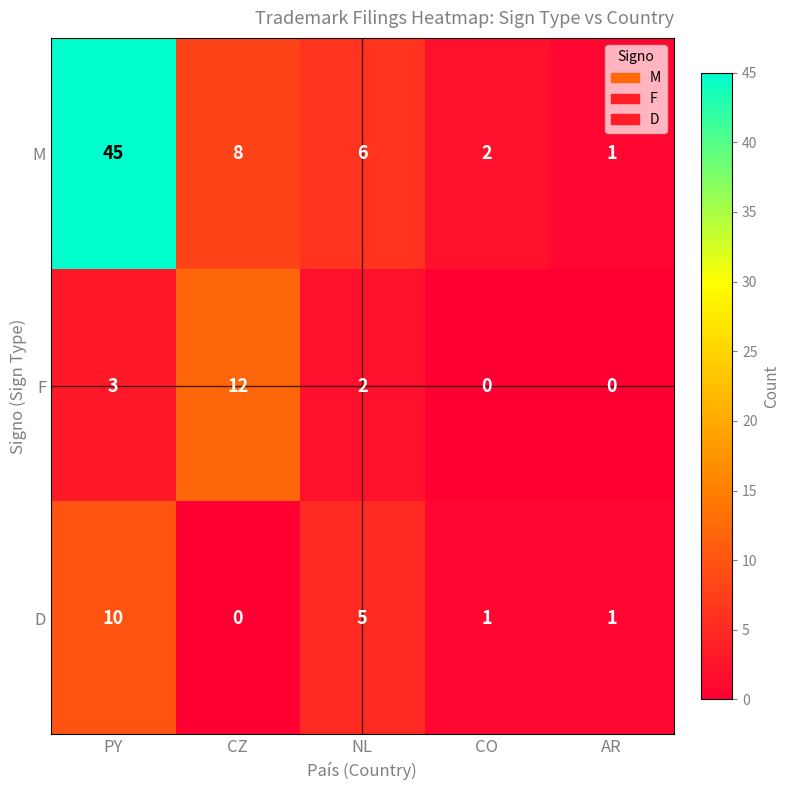

What is the sum of all D values?

17